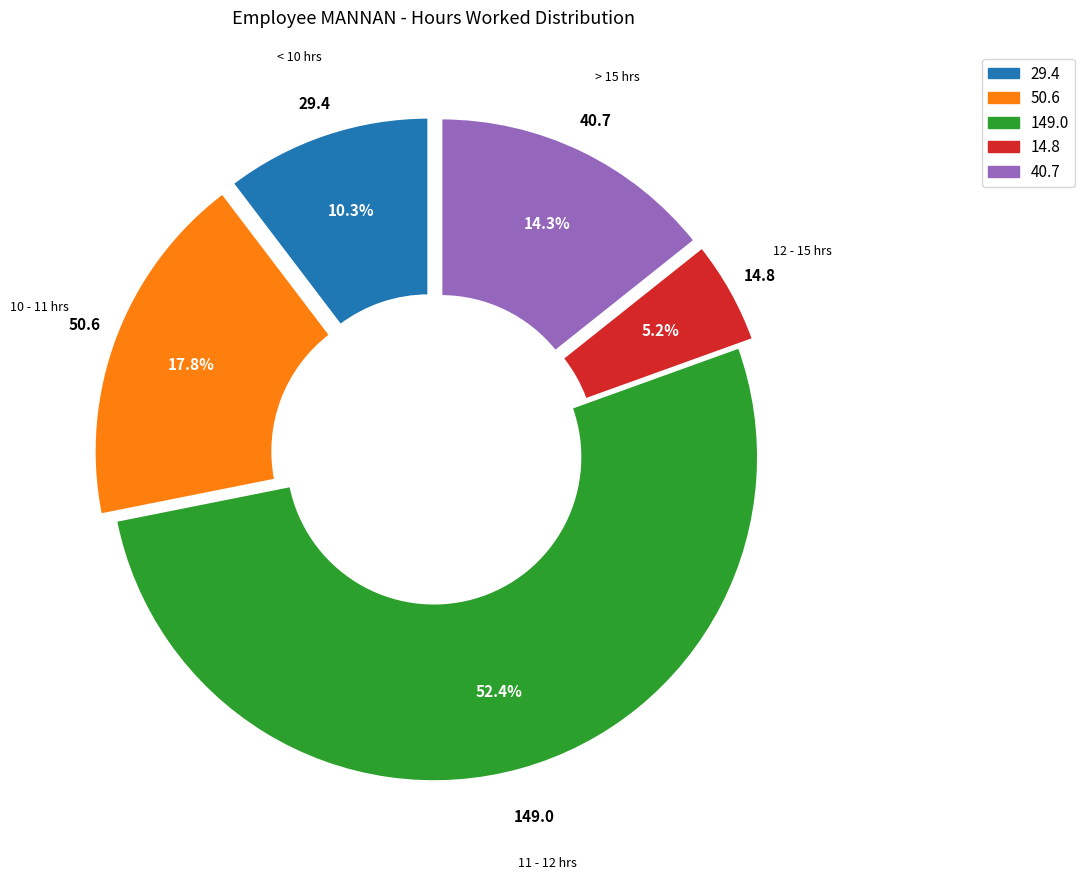

Rank the categories by value from lowest to highest.

12 - 15 hrs, < 10 hrs, > 15 hrs, 10 - 11 hrs, 11 - 12 hrs